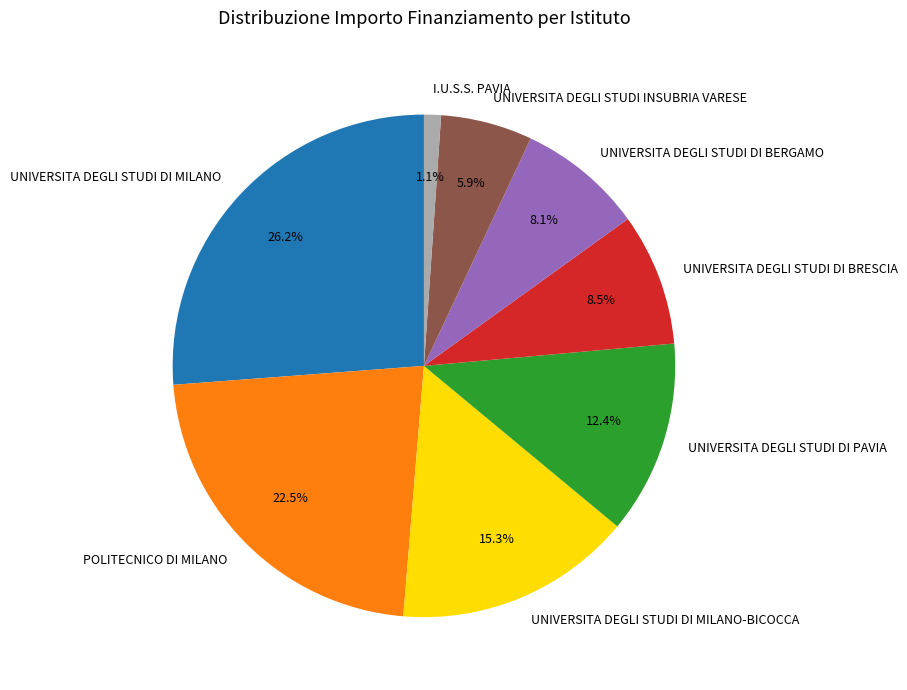

To the nearest percent, what is the difference between the UNIVERSITA DEGLI STUDI DI PAVIA and I.U.S.S. PAVIA slice percentages?

11%